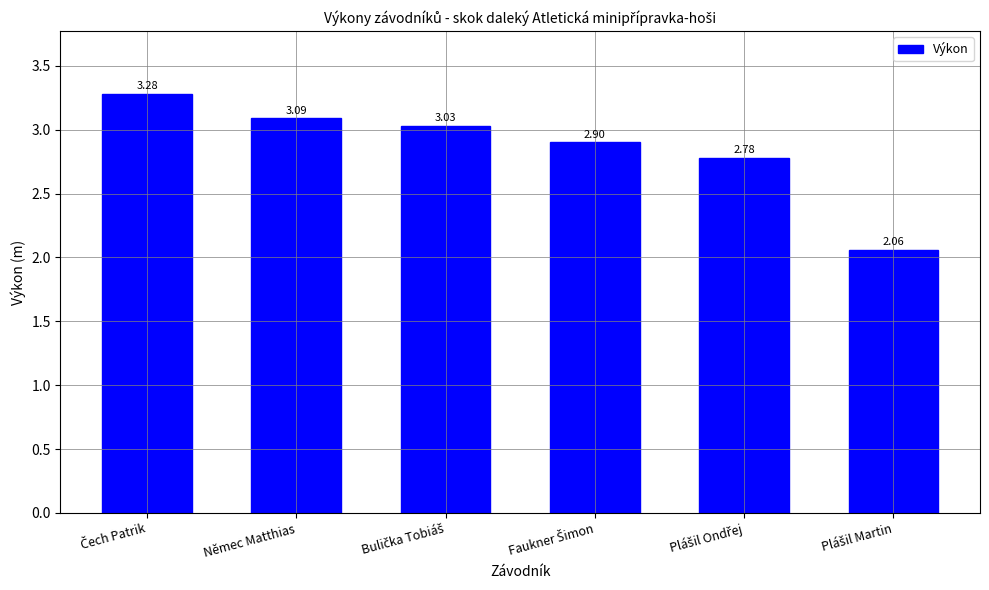

What is the sum of all values?

17.1